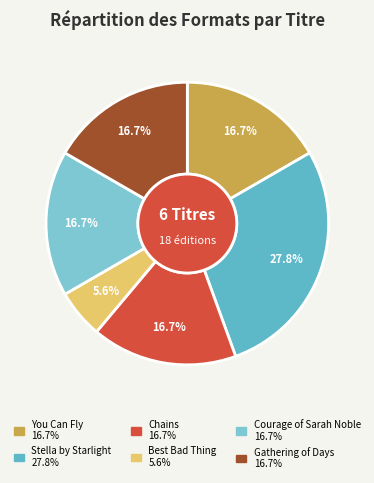

Which category has the biggest portion of the pie?

Stella by Starlight